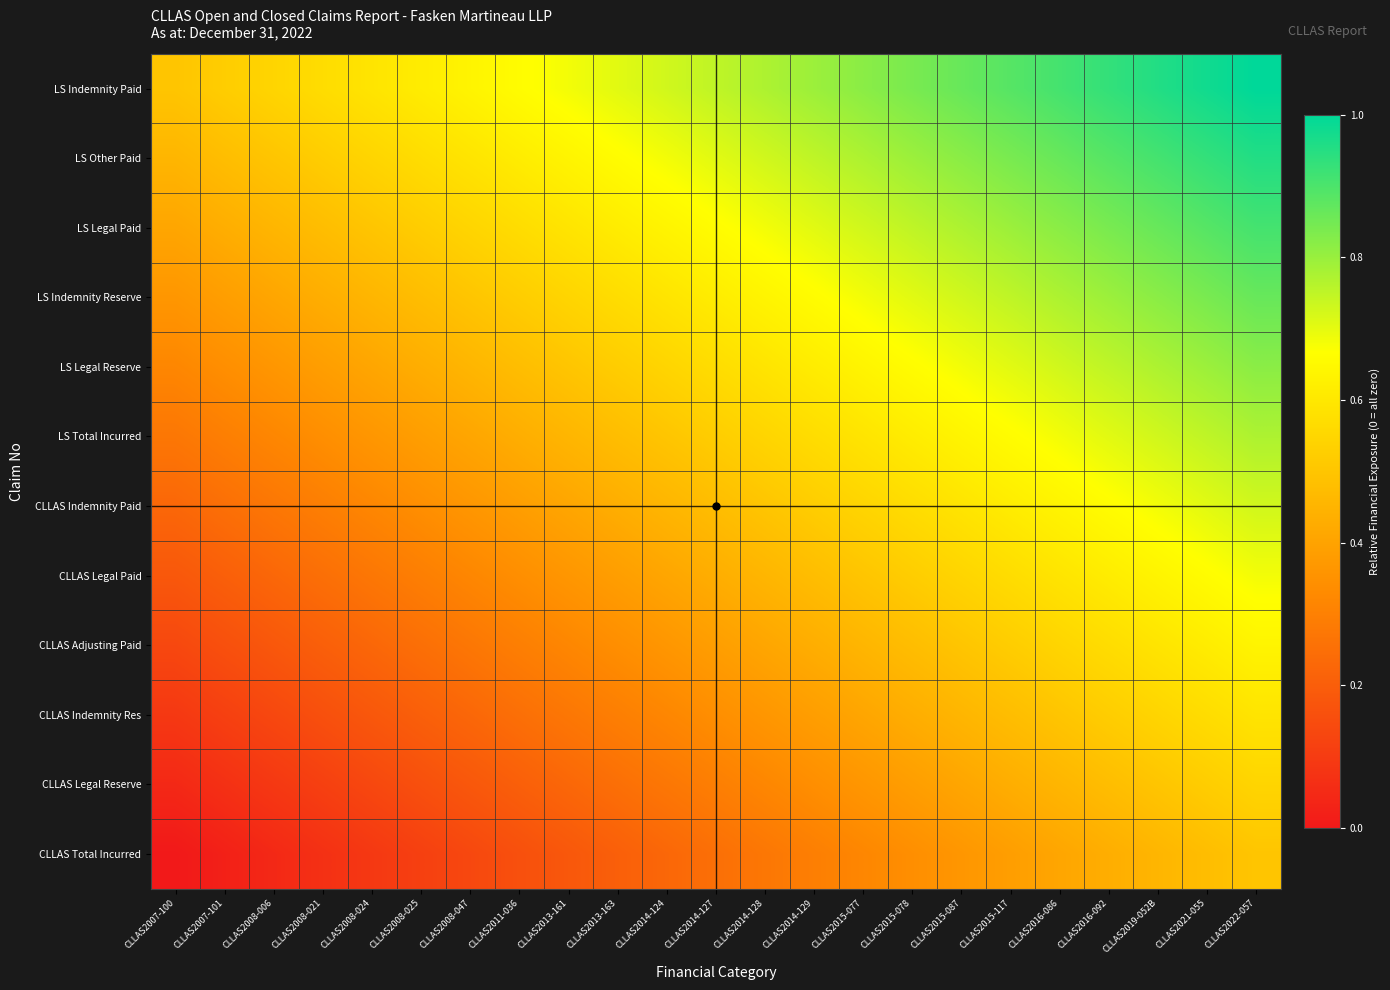

Reading left to right, extract all data points from this chart.

LS Indemnity Paid: CLLAS2007-100=0.5	CLLAS2007-101=0.5	CLLAS2008-006=0.5	CLLAS2008-021=0.6	CLLAS2008-024=0.6	CLLAS2008-025=0.6	CLLAS2008-047=0.6	CLLAS2011-036=0.7	CLLAS2013-161=0.7	CLLAS2013-163=0.7	CLLAS2014-124=0.7	CLLAS2014-127=0.7	CLLAS2014-128=0.8	CLLAS2014-129=0.8	CLLAS2015-077=0.8	CLLAS2015-078=0.8	CLLAS2015-087=0.9	CLLAS2015-117=0.9	CLLAS2016-086=0.9	CLLAS2016-092=0.9	CLLAS2019-052B=1.0	CLLAS2021-055=1.0	CLLAS2022-057=1.0
LS Other Paid: CLLAS2007-100=0.5	CLLAS2007-101=0.5	CLLAS2008-006=0.5	CLLAS2008-021=0.5	CLLAS2008-024=0.5	CLLAS2008-025=0.6	CLLAS2008-047=0.6	CLLAS2011-036=0.6	CLLAS2013-161=0.6	CLLAS2013-163=0.7	CLLAS2014-124=0.7	CLLAS2014-127=0.7	CLLAS2014-128=0.7	CLLAS2014-129=0.7	CLLAS2015-077=0.8	CLLAS2015-078=0.8	CLLAS2015-087=0.8	CLLAS2015-117=0.8	CLLAS2016-086=0.9	CLLAS2016-092=0.9	CLLAS2019-052B=0.9	CLLAS2021-055=0.9	CLLAS2022-057=1.0
LS Legal Paid: CLLAS2007-100=0.4	CLLAS2007-101=0.4	CLLAS2008-006=0.5	CLLAS2008-021=0.5	CLLAS2008-024=0.5	CLLAS2008-025=0.5	CLLAS2008-047=0.5	CLLAS2011-036=0.6	CLLAS2013-161=0.6	CLLAS2013-163=0.6	CLLAS2014-124=0.6	CLLAS2014-127=0.7	CLLAS2014-128=0.7	CLLAS2014-129=0.7	CLLAS2015-077=0.7	CLLAS2015-078=0.7	CLLAS2015-087=0.8	CLLAS2015-117=0.8	CLLAS2016-086=0.8	CLLAS2016-092=0.8	CLLAS2019-052B=0.9	CLLAS2021-055=0.9	CLLAS2022-057=0.9
LS Indemnity Reserve: CLLAS2007-100=0.4	CLLAS2007-101=0.4	CLLAS2008-006=0.4	CLLAS2008-021=0.4	CLLAS2008-024=0.5	CLLAS2008-025=0.5	CLLAS2008-047=0.5	CLLAS2011-036=0.5	CLLAS2013-161=0.5	CLLAS2013-163=0.6	CLLAS2014-124=0.6	CLLAS2014-127=0.6	CLLAS2014-128=0.6	CLLAS2014-129=0.7	CLLAS2015-077=0.7	CLLAS2015-078=0.7	CLLAS2015-087=0.7	CLLAS2015-117=0.7	CLLAS2016-086=0.8	CLLAS2016-092=0.8	CLLAS2019-052B=0.8	CLLAS2021-055=0.8	CLLAS2022-057=0.9
LS Legal Reserve: CLLAS2007-100=0.3	CLLAS2007-101=0.3	CLLAS2008-006=0.4	CLLAS2008-021=0.4	CLLAS2008-024=0.4	CLLAS2008-025=0.4	CLLAS2008-047=0.5	CLLAS2011-036=0.5	CLLAS2013-161=0.5	CLLAS2013-163=0.5	CLLAS2014-124=0.5	CLLAS2014-127=0.6	CLLAS2014-128=0.6	CLLAS2014-129=0.6	CLLAS2015-077=0.6	CLLAS2015-078=0.7	CLLAS2015-087=0.7	CLLAS2015-117=0.7	CLLAS2016-086=0.7	CLLAS2016-092=0.7	CLLAS2019-052B=0.8	CLLAS2021-055=0.8	CLLAS2022-057=0.8
LS Total Incurred: CLLAS2007-100=0.3	CLLAS2007-101=0.3	CLLAS2008-006=0.3	CLLAS2008-021=0.3	CLLAS2008-024=0.4	CLLAS2008-025=0.4	CLLAS2008-047=0.4	CLLAS2011-036=0.4	CLLAS2013-161=0.5	CLLAS2013-163=0.5	CLLAS2014-124=0.5	CLLAS2014-127=0.5	CLLAS2014-128=0.5	CLLAS2014-129=0.6	CLLAS2015-077=0.6	CLLAS2015-078=0.6	CLLAS2015-087=0.6	CLLAS2015-117=0.7	CLLAS2016-086=0.7	CLLAS2016-092=0.7	CLLAS2019-052B=0.7	CLLAS2021-055=0.7	CLLAS2022-057=0.8
CLLAS Indemnity Paid: CLLAS2007-100=0.2	CLLAS2007-101=0.2	CLLAS2008-006=0.3	CLLAS2008-021=0.3	CLLAS2008-024=0.3	CLLAS2008-025=0.3	CLLAS2008-047=0.4	CLLAS2011-036=0.4	CLLAS2013-161=0.4	CLLAS2013-163=0.4	CLLAS2014-124=0.5	CLLAS2014-127=0.5	CLLAS2014-128=0.5	CLLAS2014-129=0.5	CLLAS2015-077=0.5	CLLAS2015-078=0.6	CLLAS2015-087=0.6	CLLAS2015-117=0.6	CLLAS2016-086=0.6	CLLAS2016-092=0.7	CLLAS2019-052B=0.7	CLLAS2021-055=0.7	CLLAS2022-057=0.7
CLLAS Legal Paid: CLLAS2007-100=0.2	CLLAS2007-101=0.2	CLLAS2008-006=0.2	CLLAS2008-021=0.2	CLLAS2008-024=0.3	CLLAS2008-025=0.3	CLLAS2008-047=0.3	CLLAS2011-036=0.3	CLLAS2013-161=0.4	CLLAS2013-163=0.4	CLLAS2014-124=0.4	CLLAS2014-127=0.4	CLLAS2014-128=0.5	CLLAS2014-129=0.5	CLLAS2015-077=0.5	CLLAS2015-078=0.5	CLLAS2015-087=0.5	CLLAS2015-117=0.6	CLLAS2016-086=0.6	CLLAS2016-092=0.6	CLLAS2019-052B=0.6	CLLAS2021-055=0.7	CLLAS2022-057=0.7
CLLAS Adjusting Paid: CLLAS2007-100=0.1	CLLAS2007-101=0.2	CLLAS2008-006=0.2	CLLAS2008-021=0.2	CLLAS2008-024=0.2	CLLAS2008-025=0.2	CLLAS2008-047=0.3	CLLAS2011-036=0.3	CLLAS2013-161=0.3	CLLAS2013-163=0.3	CLLAS2014-124=0.4	CLLAS2014-127=0.4	CLLAS2014-128=0.4	CLLAS2014-129=0.4	CLLAS2015-077=0.5	CLLAS2015-078=0.5	CLLAS2015-087=0.5	CLLAS2015-117=0.5	CLLAS2016-086=0.5	CLLAS2016-092=0.6	CLLAS2019-052B=0.6	CLLAS2021-055=0.6	CLLAS2022-057=0.6
CLLAS Indemnity Res: CLLAS2007-100=0.1	CLLAS2007-101=0.1	CLLAS2008-006=0.1	CLLAS2008-021=0.2	CLLAS2008-024=0.2	CLLAS2008-025=0.2	CLLAS2008-047=0.2	CLLAS2011-036=0.2	CLLAS2013-161=0.3	CLLAS2013-163=0.3	CLLAS2014-124=0.3	CLLAS2014-127=0.3	CLLAS2014-128=0.4	CLLAS2014-129=0.4	CLLAS2015-077=0.4	CLLAS2015-078=0.4	CLLAS2015-087=0.5	CLLAS2015-117=0.5	CLLAS2016-086=0.5	CLLAS2016-092=0.5	CLLAS2019-052B=0.5	CLLAS2021-055=0.6	CLLAS2022-057=0.6
CLLAS Legal Reserve: CLLAS2007-100=0.0	CLLAS2007-101=0.1	CLLAS2008-006=0.1	CLLAS2008-021=0.1	CLLAS2008-024=0.1	CLLAS2008-025=0.2	CLLAS2008-047=0.2	CLLAS2011-036=0.2	CLLAS2013-161=0.2	CLLAS2013-163=0.2	CLLAS2014-124=0.3	CLLAS2014-127=0.3	CLLAS2014-128=0.3	CLLAS2014-129=0.3	CLLAS2015-077=0.4	CLLAS2015-078=0.4	CLLAS2015-087=0.4	CLLAS2015-117=0.4	CLLAS2016-086=0.5	CLLAS2016-092=0.5	CLLAS2019-052B=0.5	CLLAS2021-055=0.5	CLLAS2022-057=0.5
CLLAS Total Incurred: CLLAS2007-100=0.0	CLLAS2007-101=0.0	CLLAS2008-006=0.0	CLLAS2008-021=0.1	CLLAS2008-024=0.1	CLLAS2008-025=0.1	CLLAS2008-047=0.1	CLLAS2011-036=0.2	CLLAS2013-161=0.2	CLLAS2013-163=0.2	CLLAS2014-124=0.2	CLLAS2014-127=0.2	CLLAS2014-128=0.3	CLLAS2014-129=0.3	CLLAS2015-077=0.3	CLLAS2015-078=0.3	CLLAS2015-087=0.4	CLLAS2015-117=0.4	CLLAS2016-086=0.4	CLLAS2016-092=0.4	CLLAS2019-052B=0.5	CLLAS2021-055=0.5	CLLAS2022-057=0.5